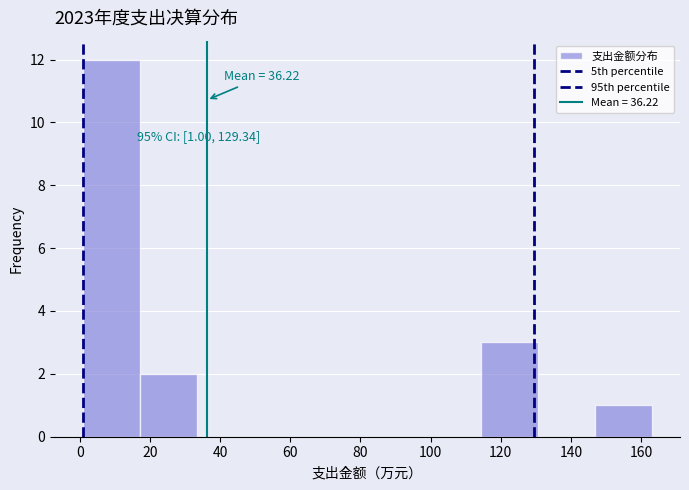

Over which range of the x-axis is the bar tallest?

2 to 18